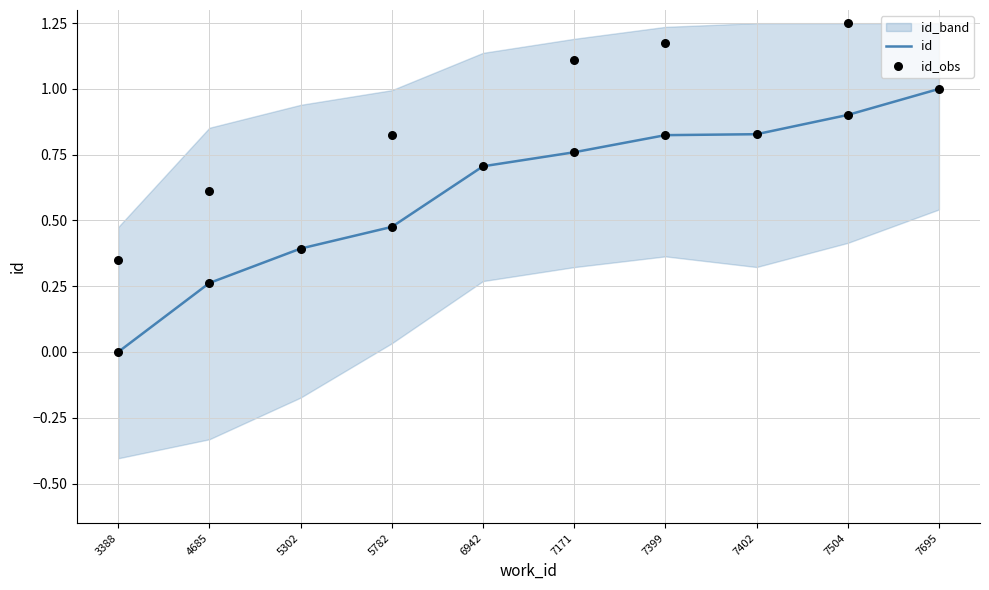

Which series has the largest total across all categories?

id